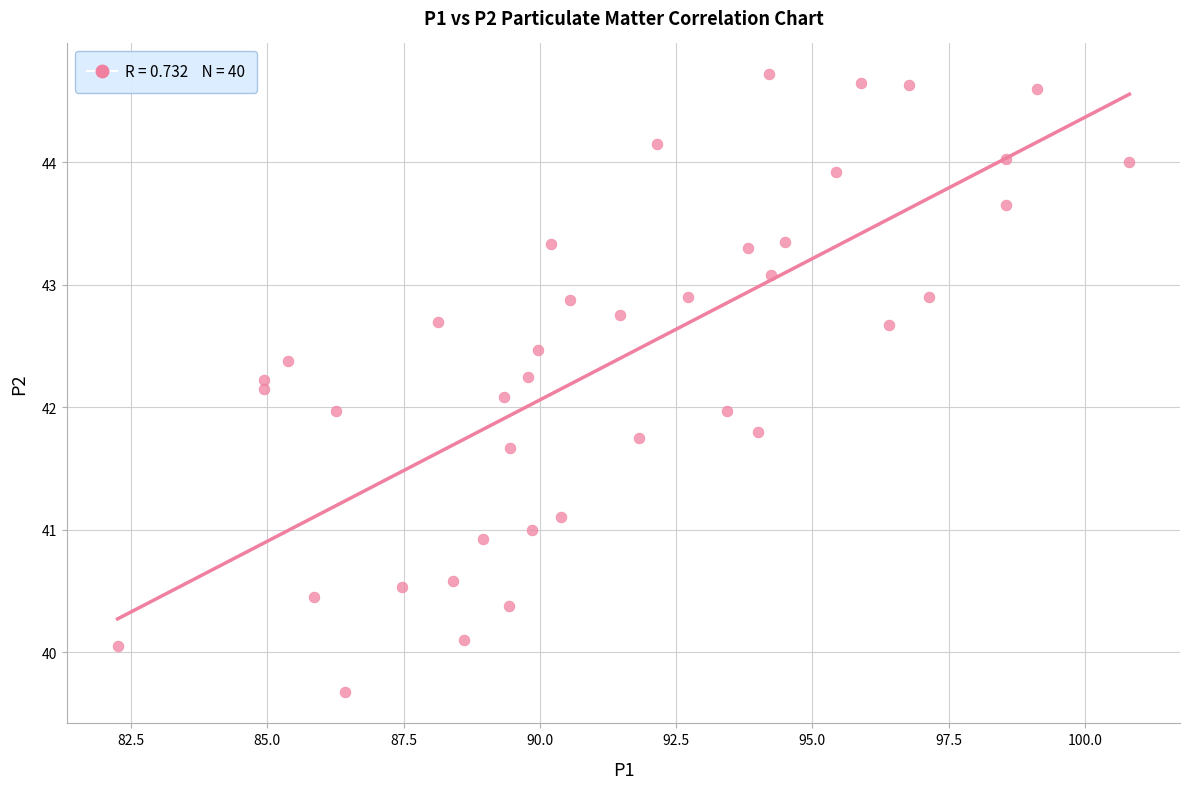

What is the range of X values (max minus min)?

18.6